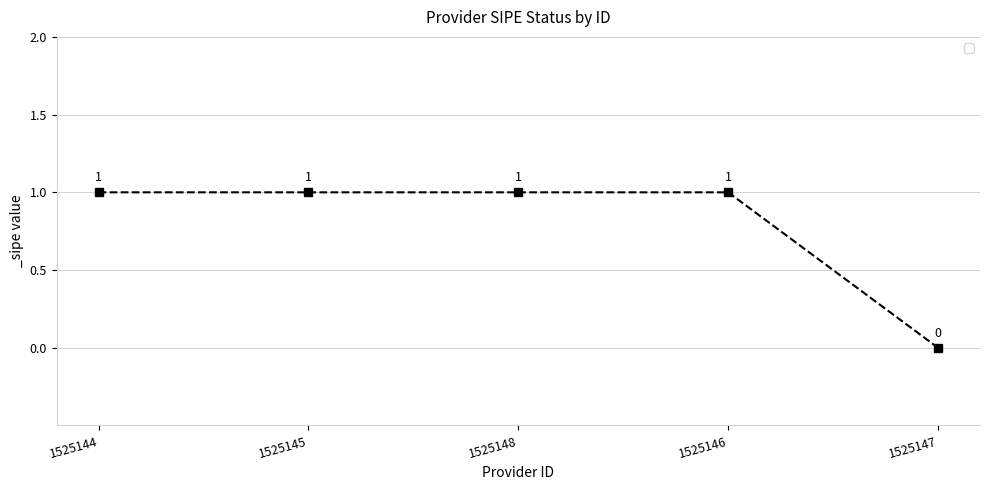

What is the greatest value displayed?

1